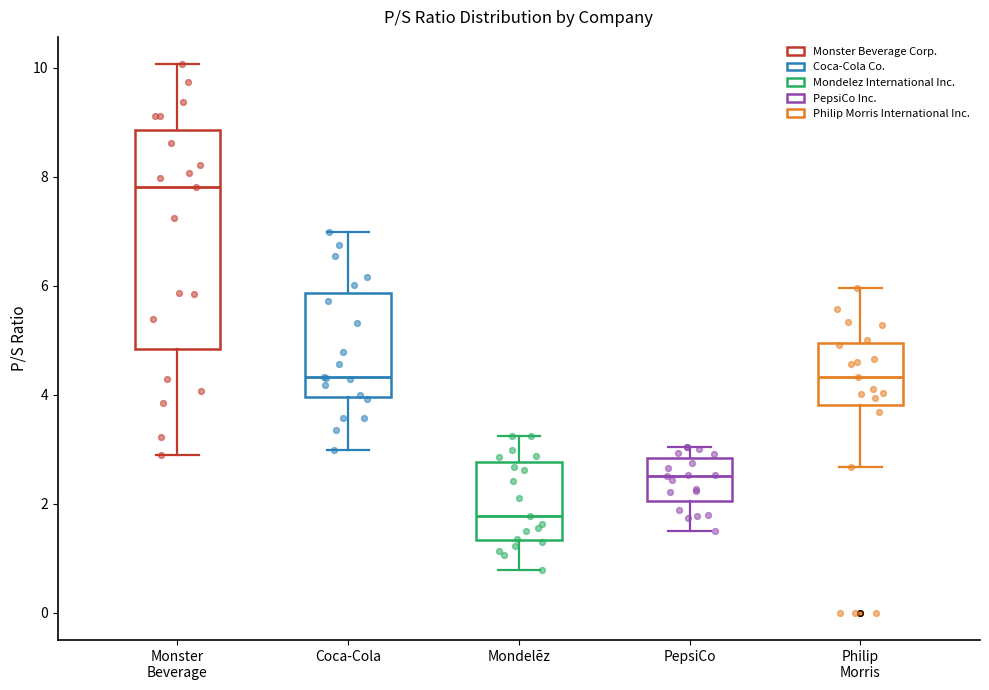

Reading left to right, read every box against the y-axis: the position of its median line, the range the box covers, and the ends of its whiskers. The values are not printed on the chart, so give them approximately, as read against the axis.

Monster Beverage: median 7.8, box 4.8 to 8.8, whiskers 2.8 to 10.0
Coca-Cola: median 4.4, box 4.0 to 5.8, whiskers 3.0 to 7.0
Mondelēz: median 1.8, box 1.4 to 2.8, whiskers 0.8 to 3.2
PepsiCo: median 2.6, box 2.0 to 2.8, whiskers 1.6 to 3.0
Philip Morris: median 4.4, box 3.8 to 5.0, whiskers 2.6 to 6.0